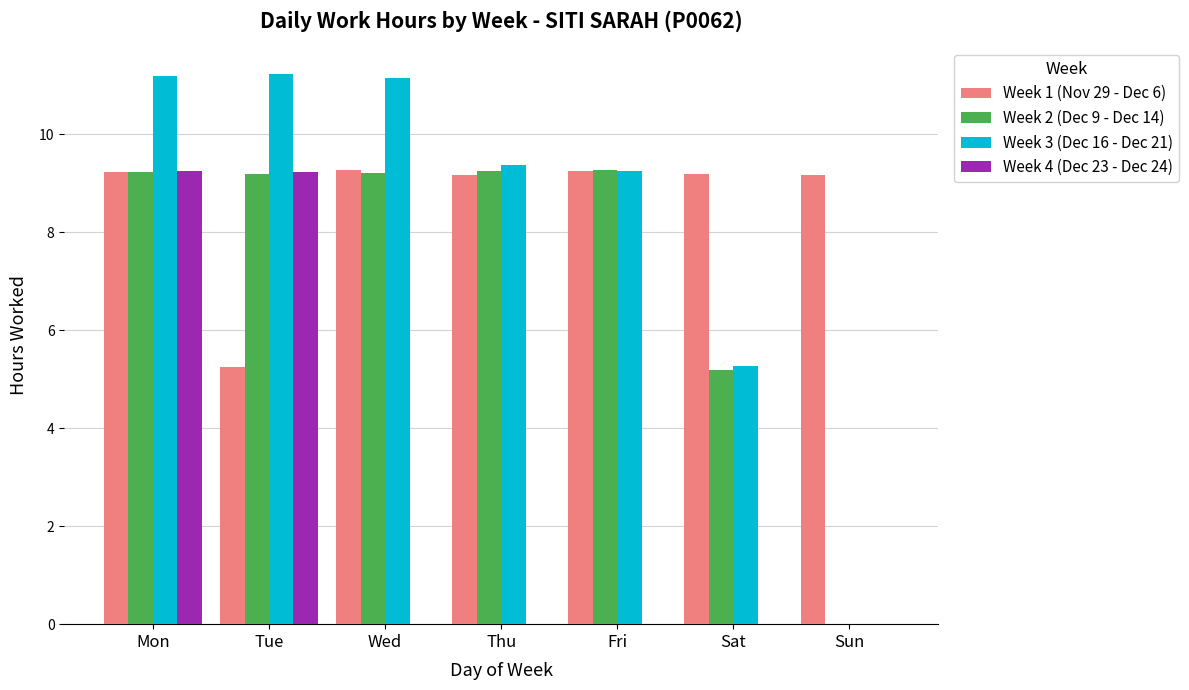

What is the total value across all series at Fri?

27.8